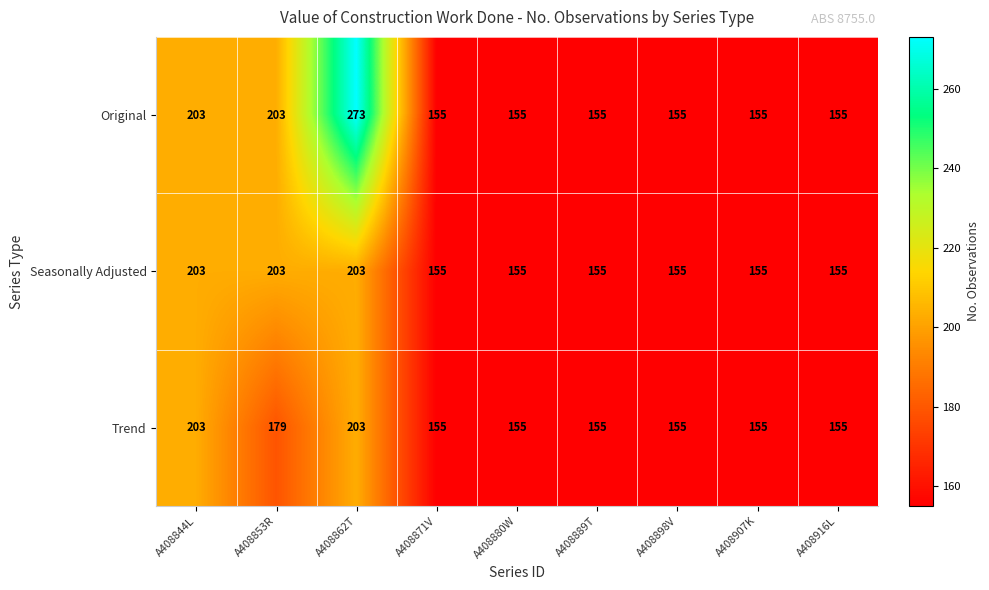

Reading right to left, what are all the values shown in this chart?

Original: A408916L=155	A408907K=155	A408898V=155	A408889T=155	A408880W=155	A408871V=155	A408862T=273	A408853R=203	A408844L=203
Seasonally Adjusted: A408916L=155	A408907K=155	A408898V=155	A408889T=155	A408880W=155	A408871V=155	A408862T=203	A408853R=203	A408844L=203
Trend: A408916L=155	A408907K=155	A408898V=155	A408889T=155	A408880W=155	A408871V=155	A408862T=203	A408853R=179	A408844L=203